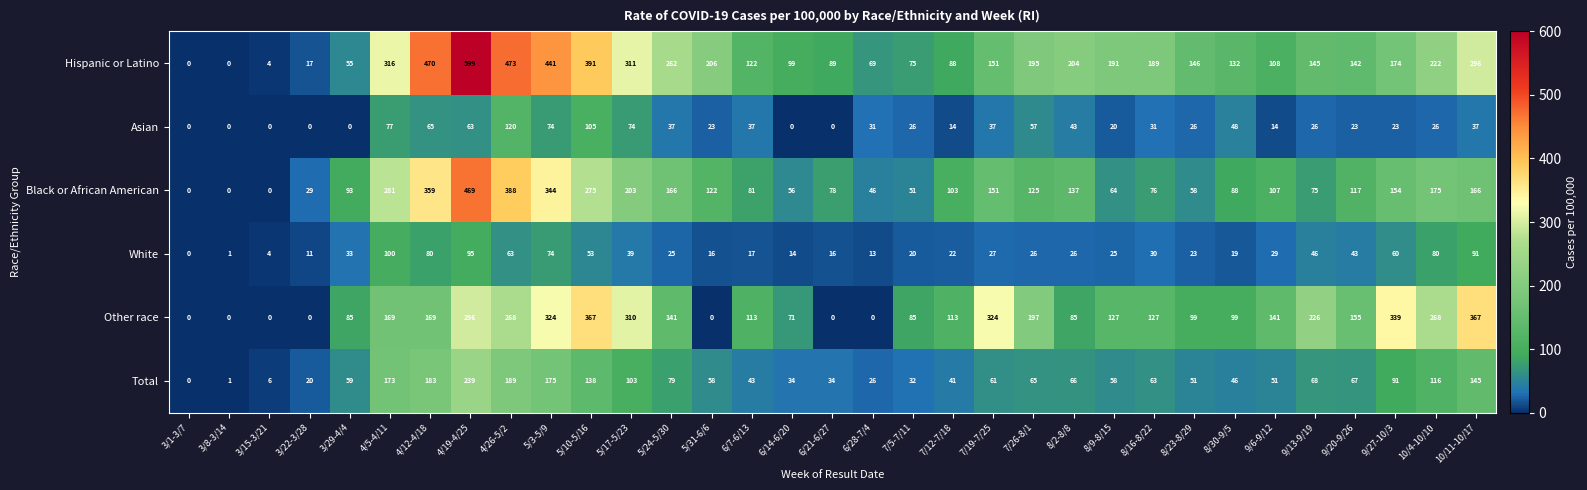

The value of Asian at 7/12-7/18 is 14. True or false?

True